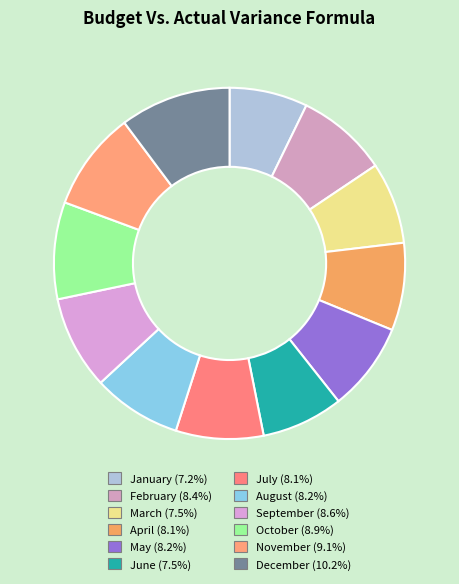

Rank the categories by value from lowest to highest.

January, March, June, April, July, May, August, February, September, October, November, December